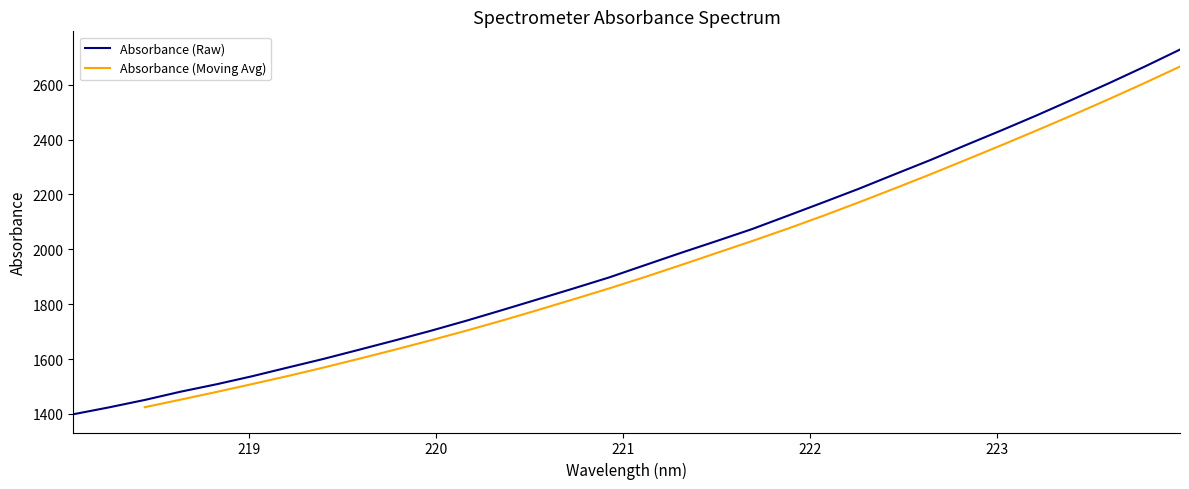

Which series has the largest total across all categories?

Absorbance (Raw)